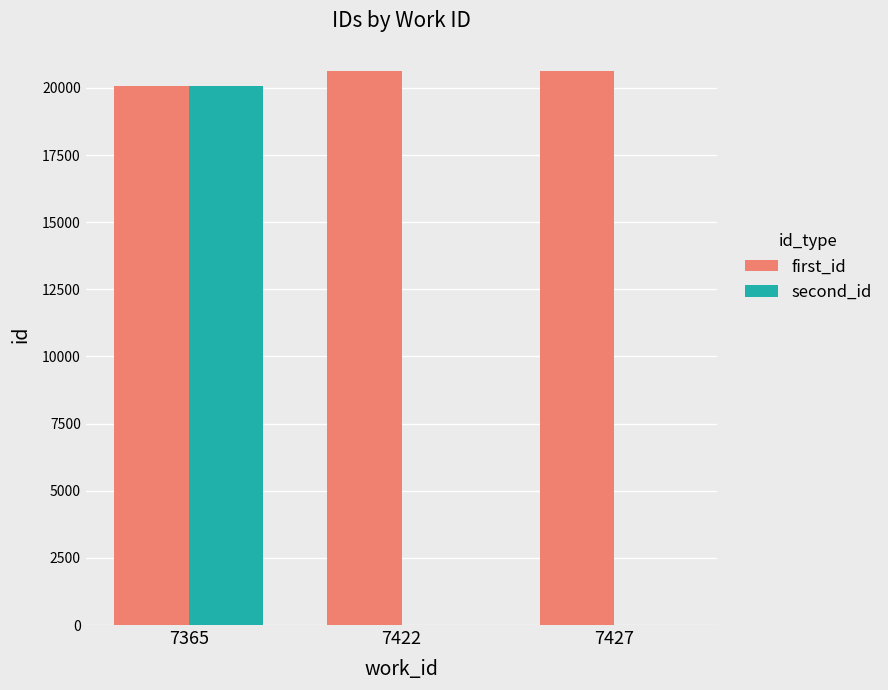

At which label is first_id closest to 20335?

7422